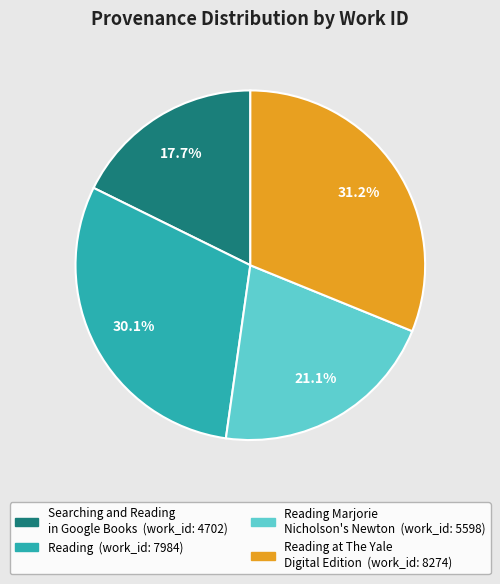

To the nearest percent, what is the difference between the largest and smallest slice percentages?

13%